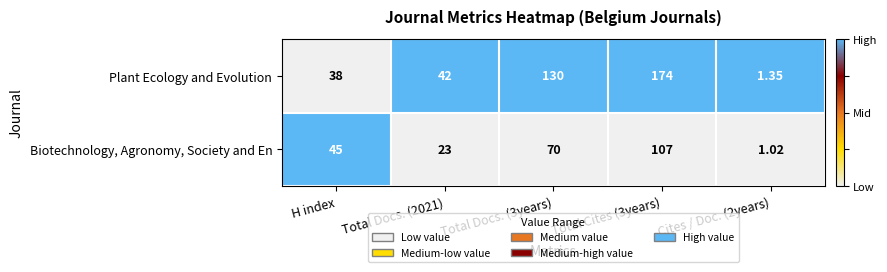

At Cites / Doc. (2years), list the series in order from smallest to largest.

Biotechnology, Agronomy, Society and En, Plant Ecology and Evolution